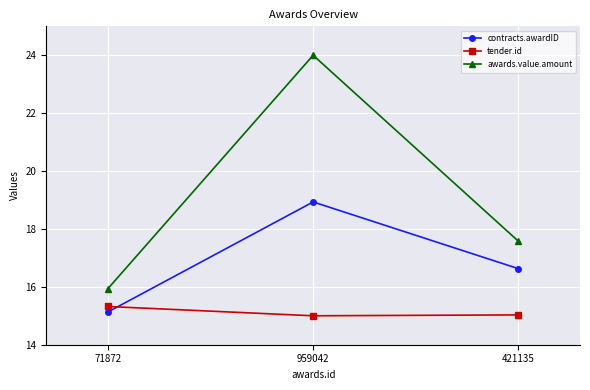

Which label corresponds to the largest value in the chart?

959042